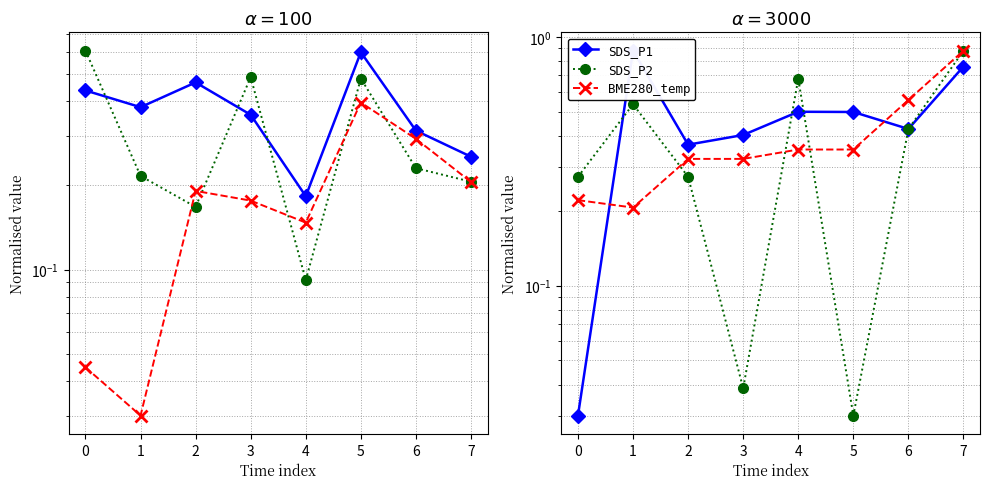

At how many categories does at least one series exceed 0?

8